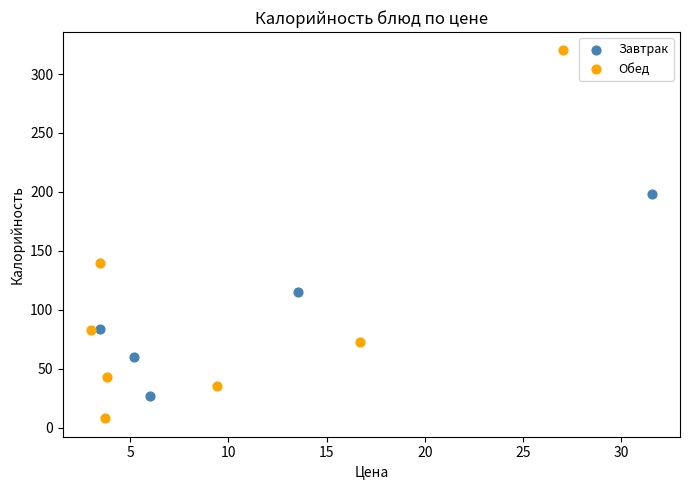

Which series reaches the minimum Y coordinate?

Обед